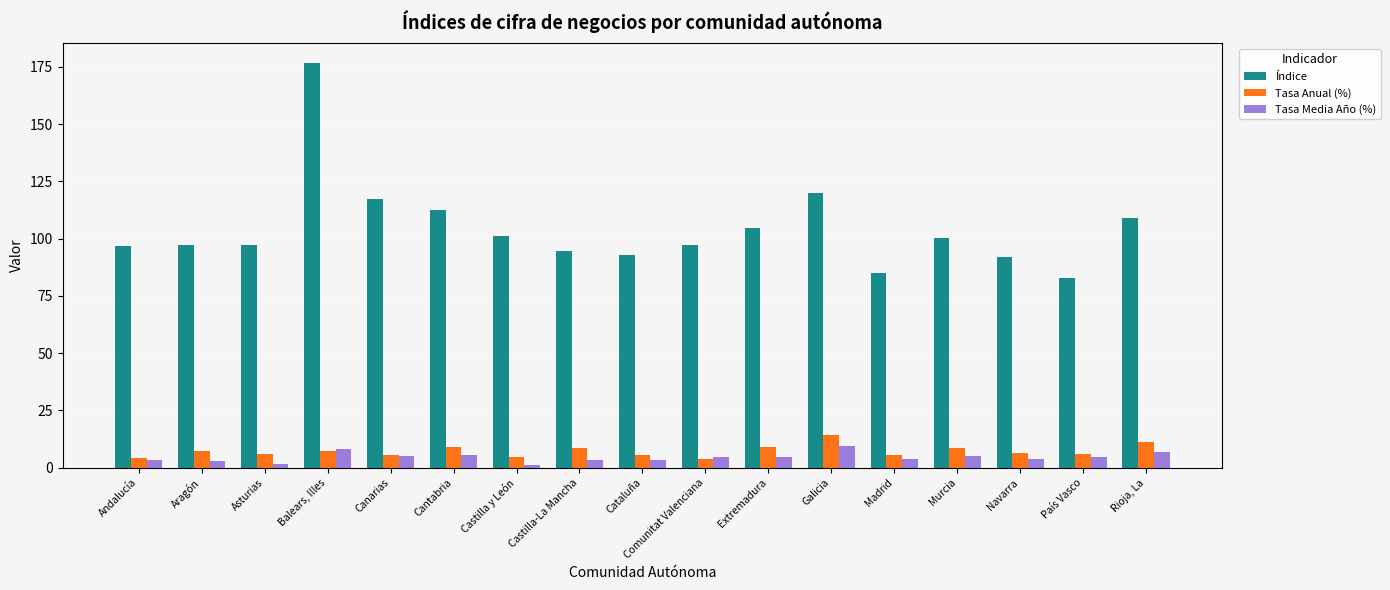

What is the difference between the Tasa Anual (%) values at Balears, Illes and Murcia?

0.9